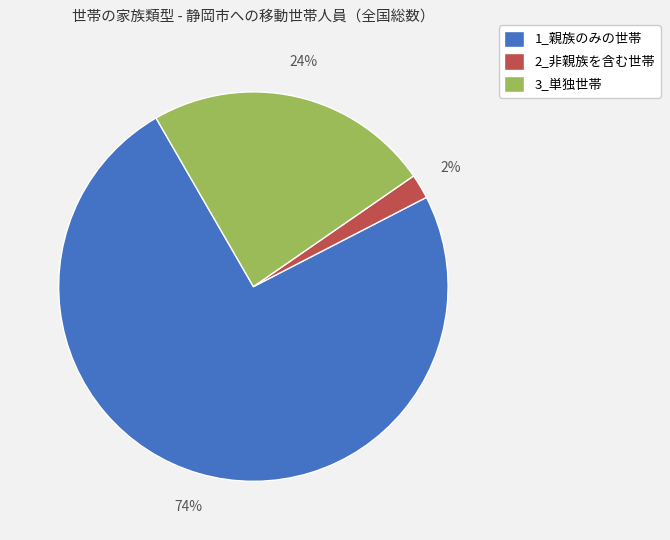

Does 2_非親族を含む世帯 account for over 50% of the chart?

No